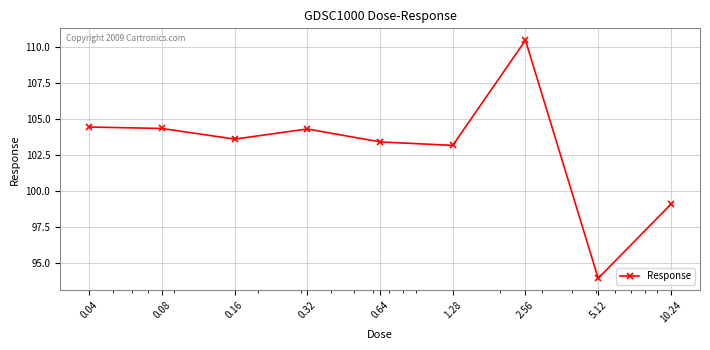

What is the sum of all values?

926.8